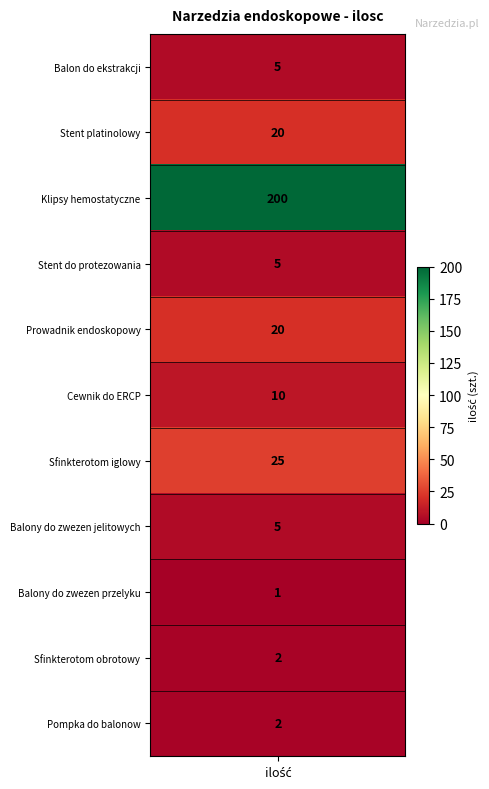

Is it true that the value at 2. is 28?

False